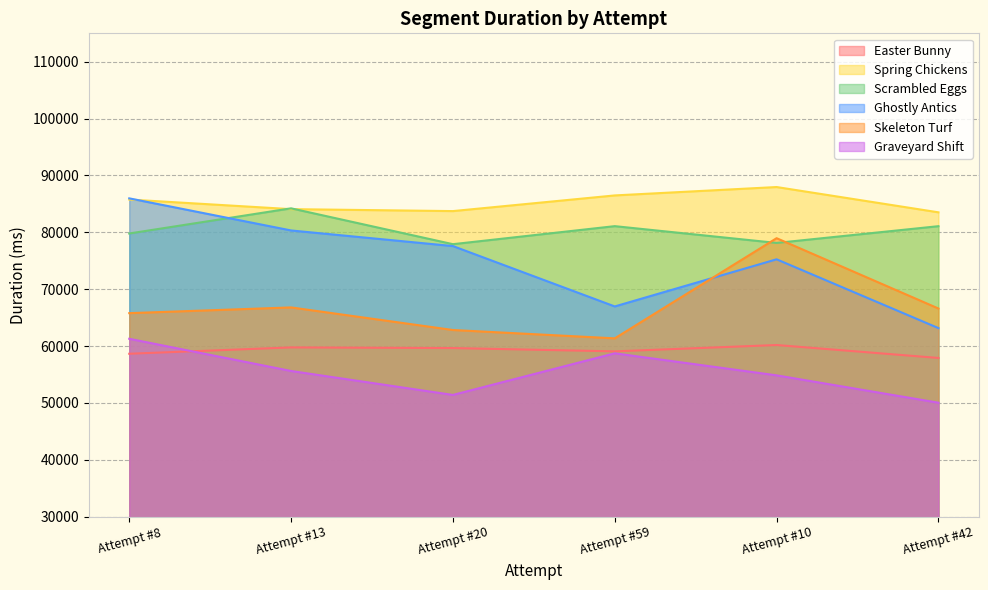

True or false: Spring Chickens and Easter Bunny cross at least once.

False